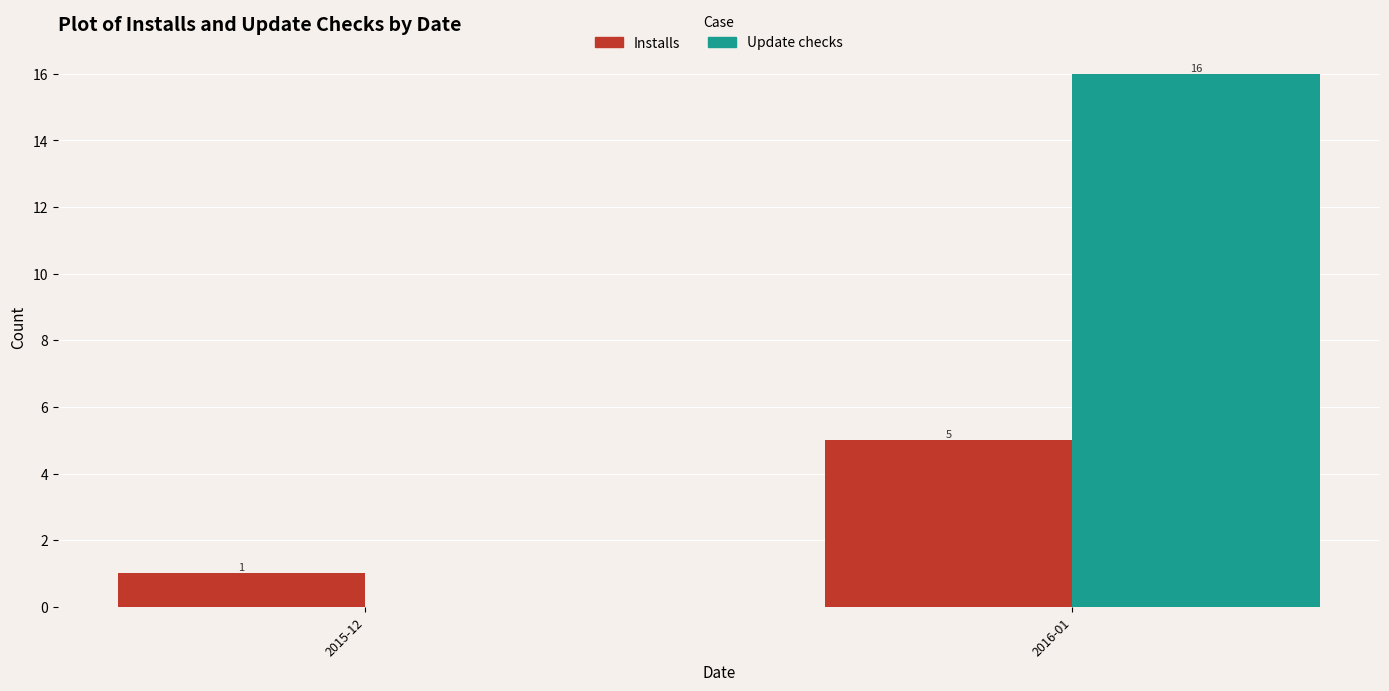

Count the Update checks values in the range 0 to 16.

2